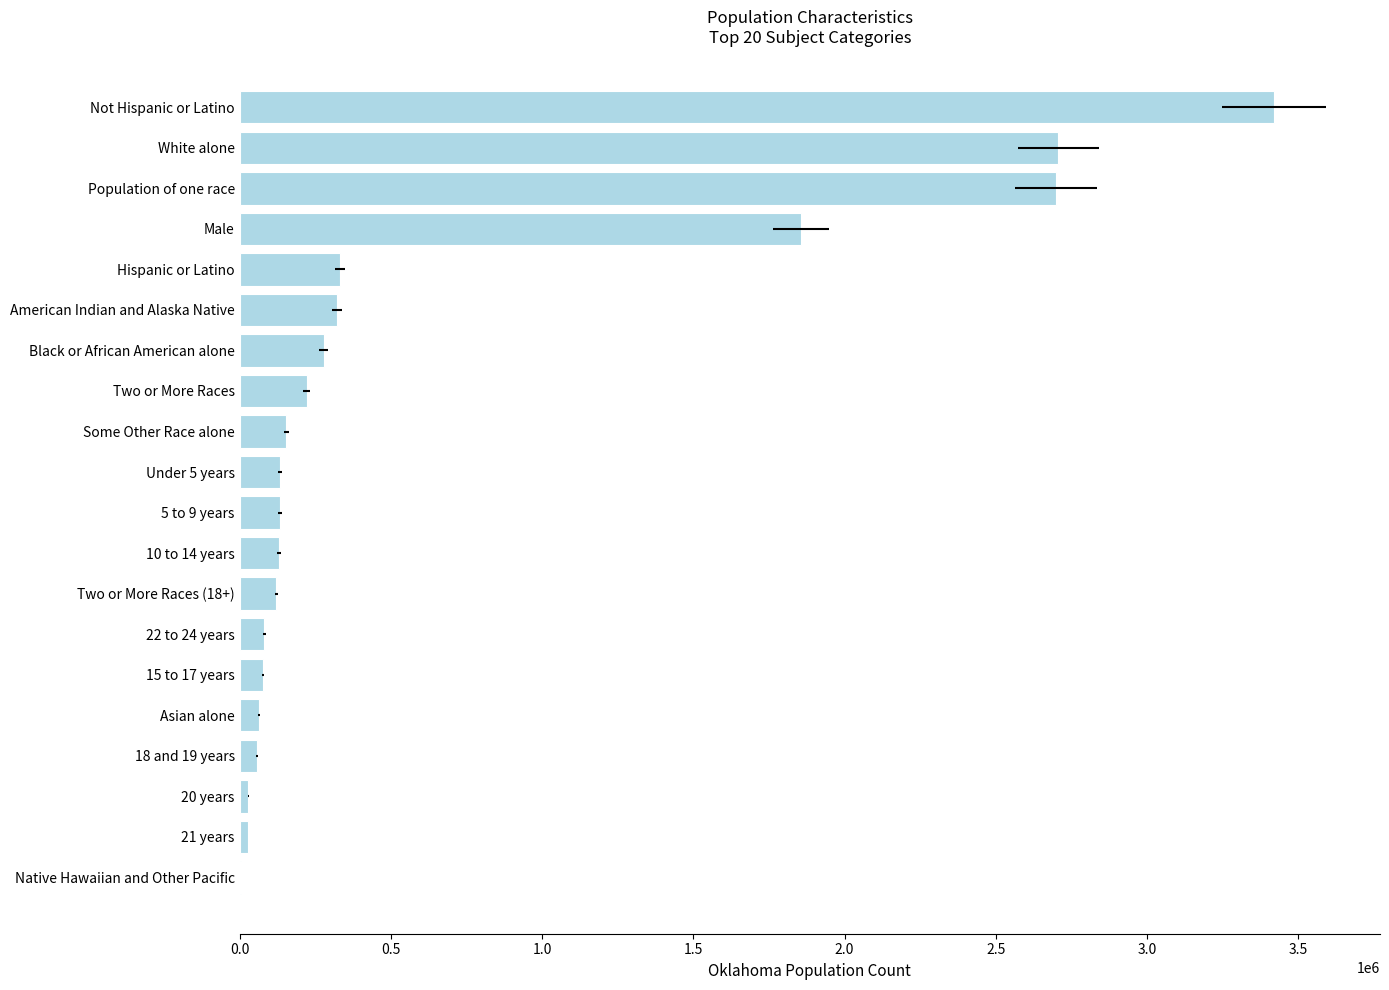

Reading left to right, extract all data points from this chart.

3419344	2706845	2699790	1856977	332007	321687	277644	221321	154409	134700	132918	130260	121895	81726	78355	65076	57289	28480	27728	4369